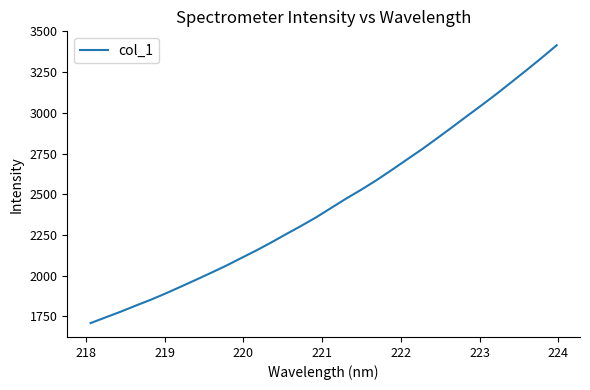

What is the difference between the maximum and minimum values?

1706.4